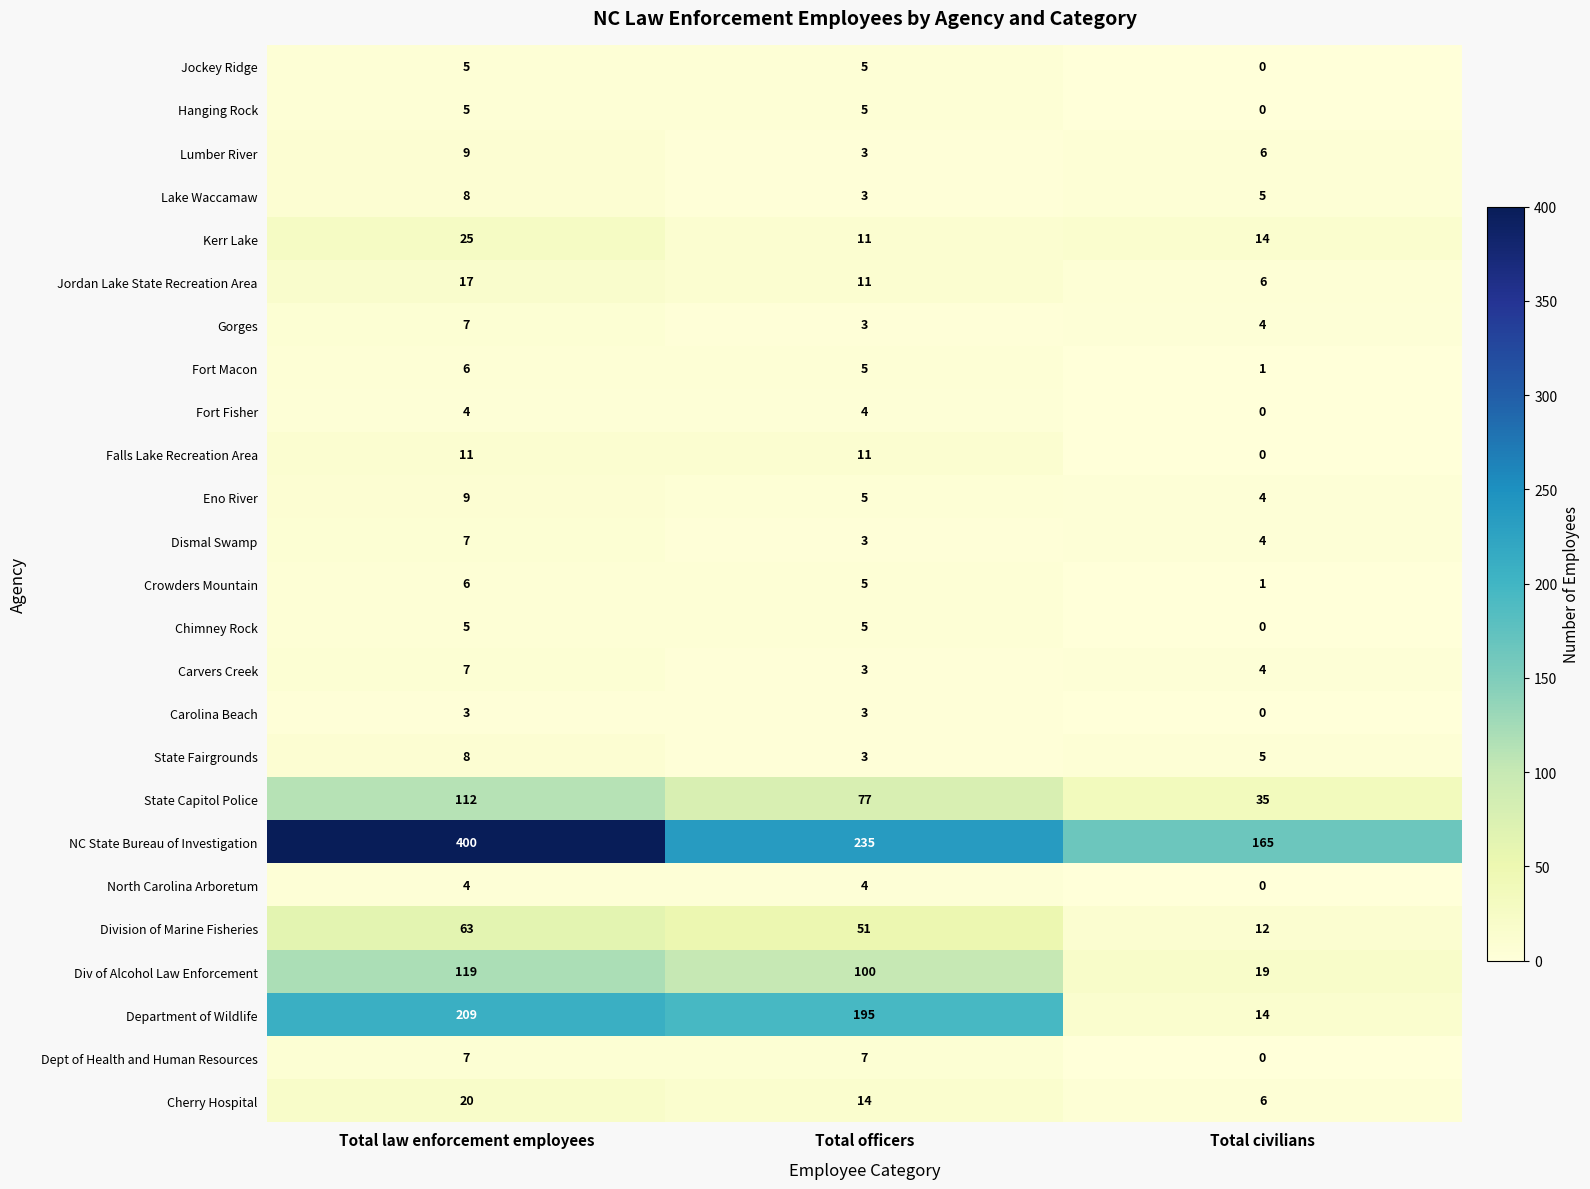

Between Total law enforcement employees and Total officers, which series saw the biggest shift?

NC State Bureau of Investigation